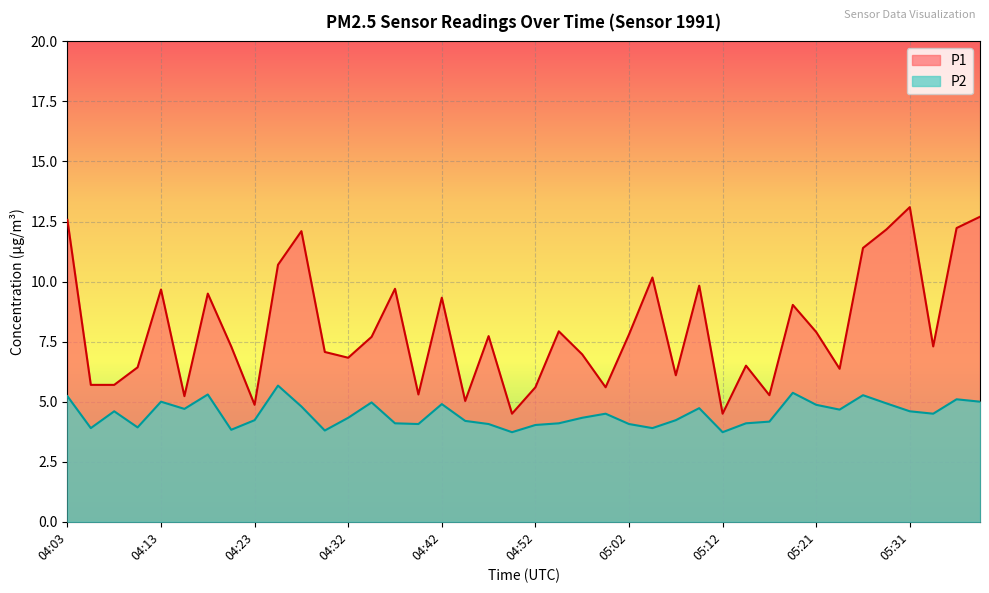

The P1 series shows 7.7 at 04:35. True or false?

True